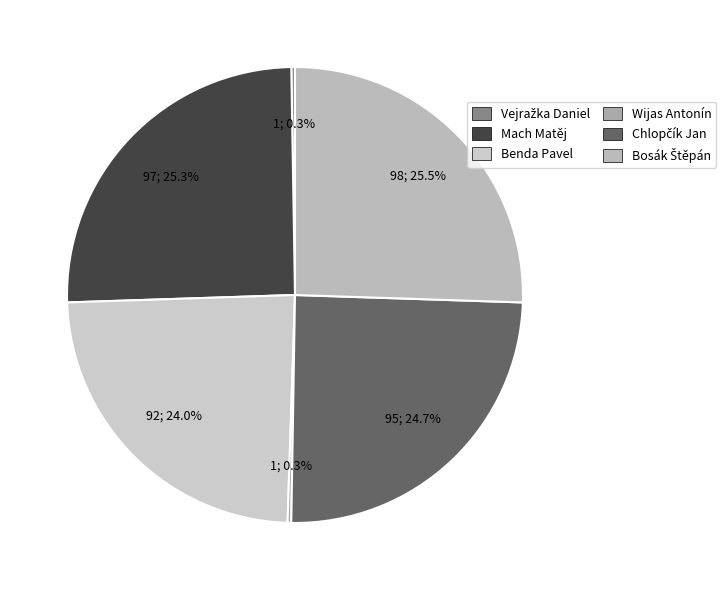

To the nearest percent, what is the difference between the largest and smallest slice percentages?

26%